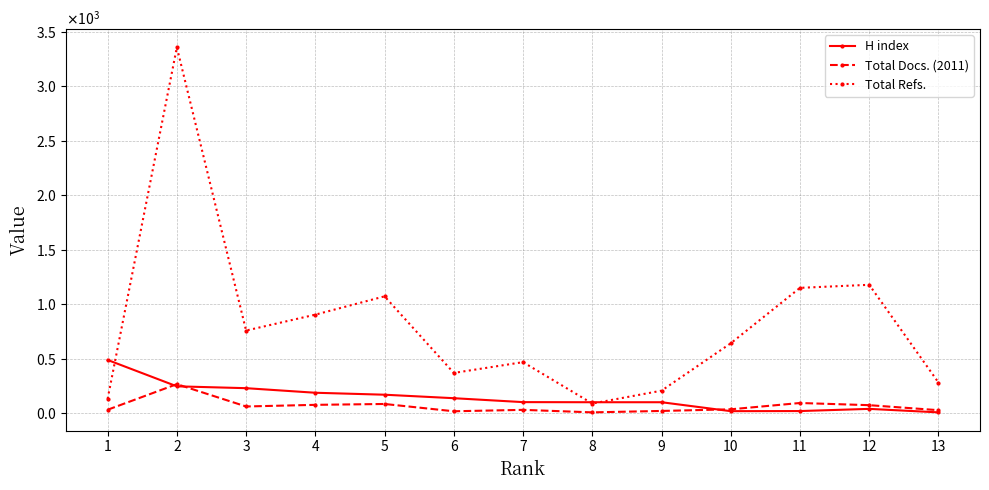

Between 2 and 10, which series saw the biggest shift?

Total Refs.